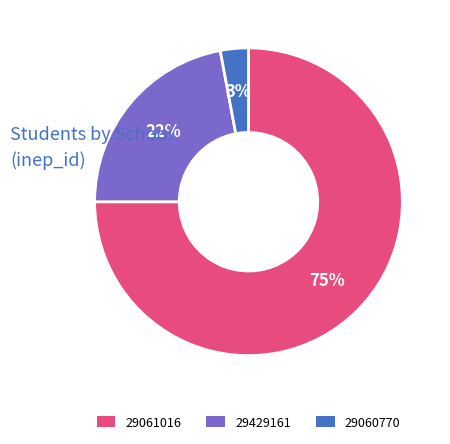

Which category accounts for the majority?

29061016